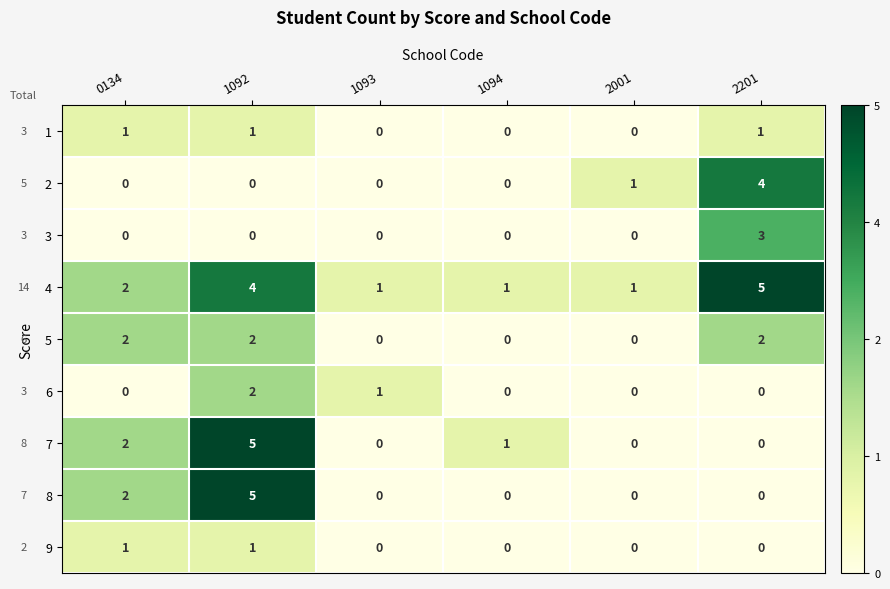

At which label does 3 reach its peak?

2201